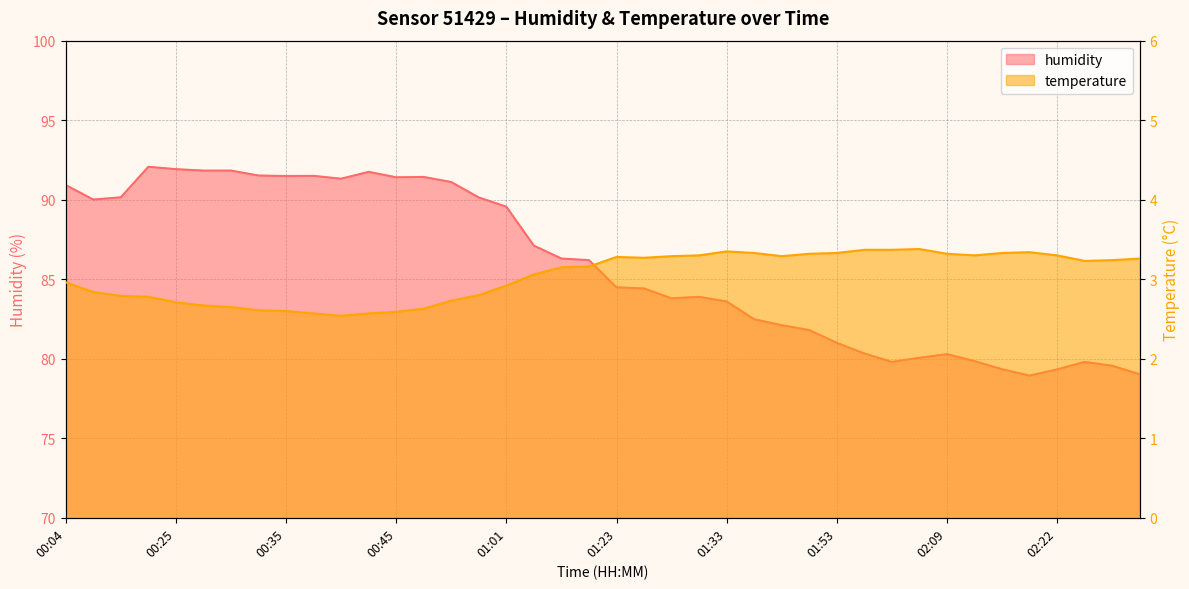

Rank the series by their average value, from highest to lowest.

humidity, temperature